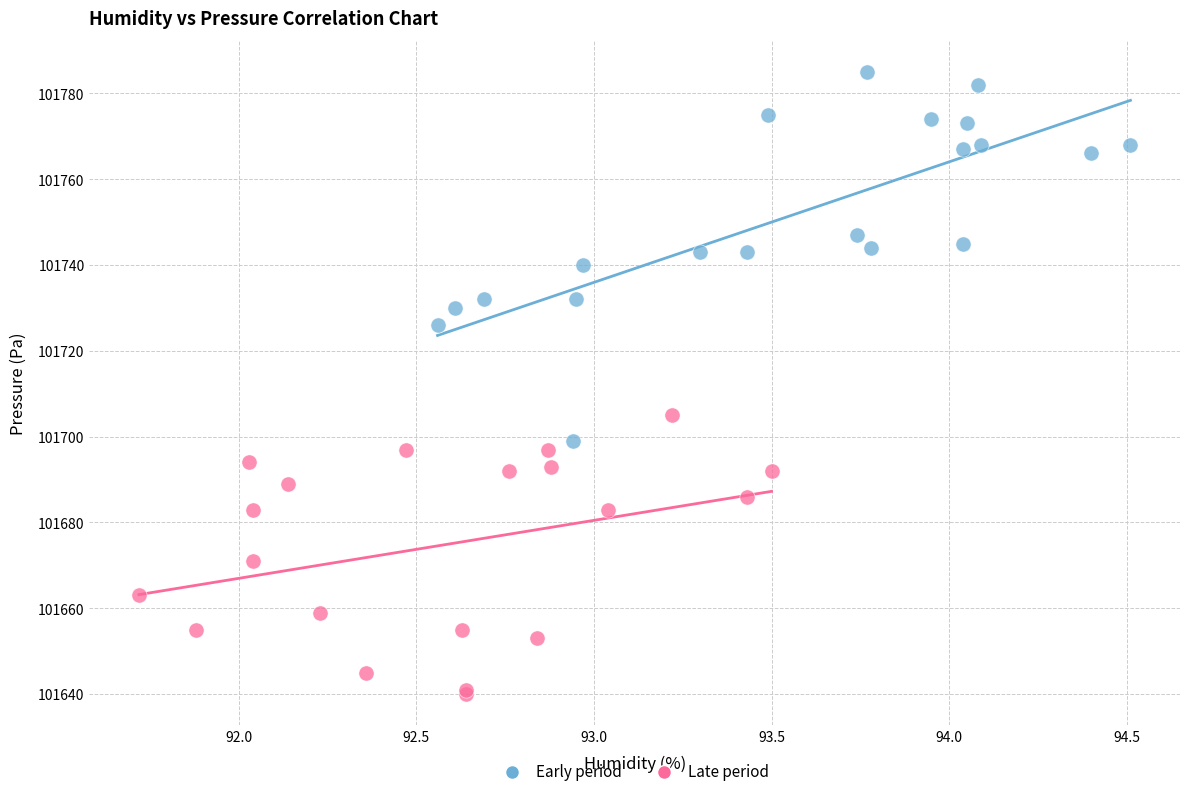

What are all the series names shown in the legend?

Early period, Late period